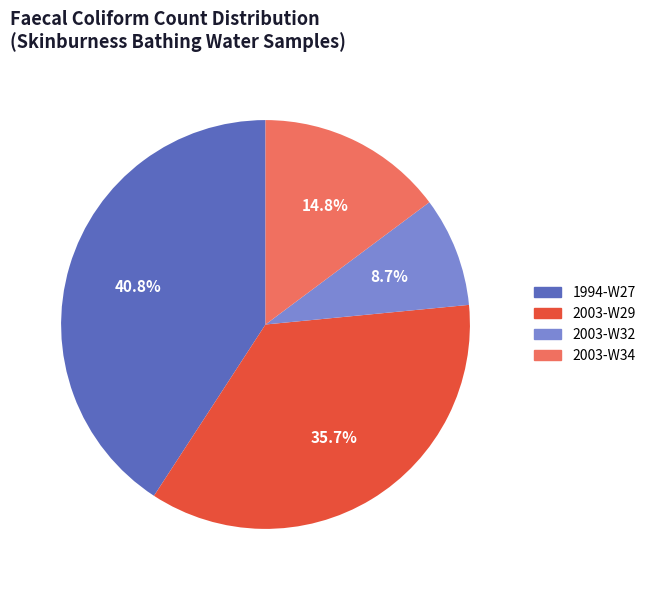

To the nearest percent, what is the average slice percentage?

25%